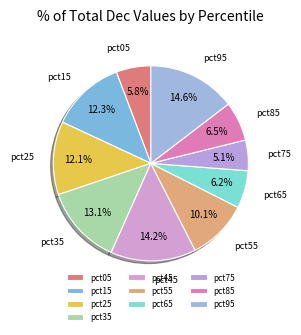

How many slices are in this pie chart?

10